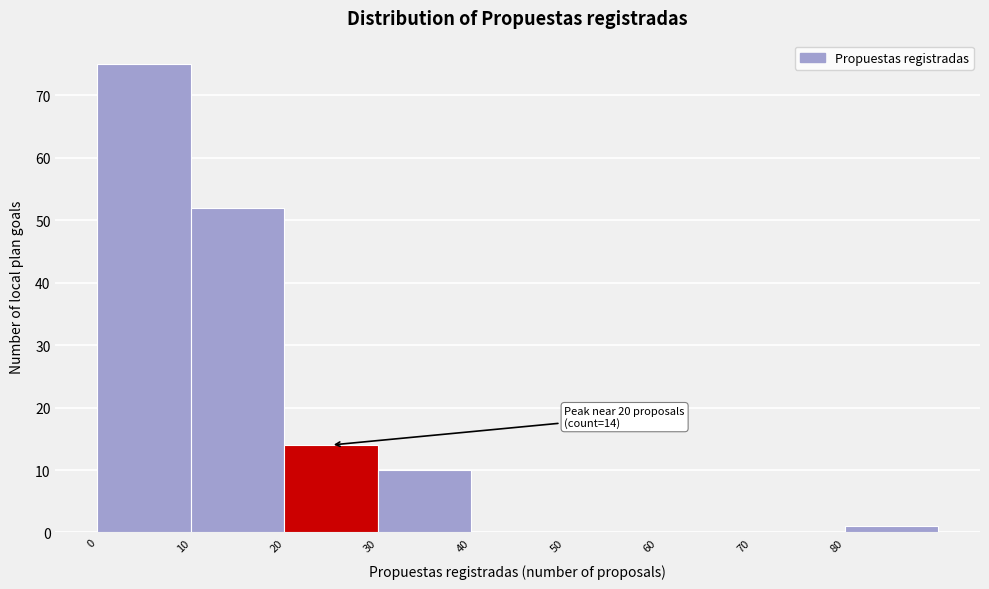

Over which range of the x-axis is the bar tallest?

0 to 10